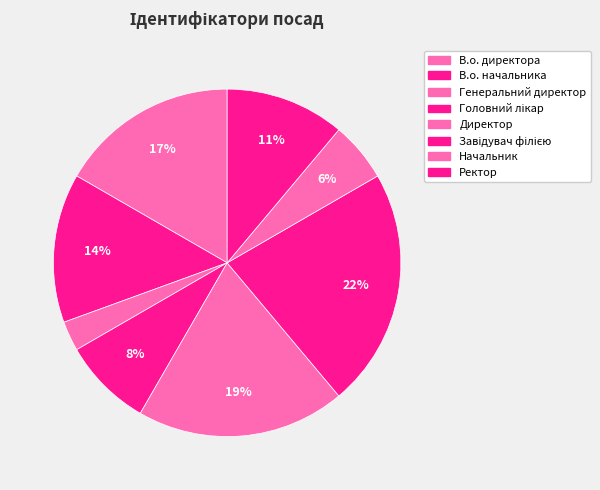

The Начальник slice represents 6% of the pie. True or false?

True